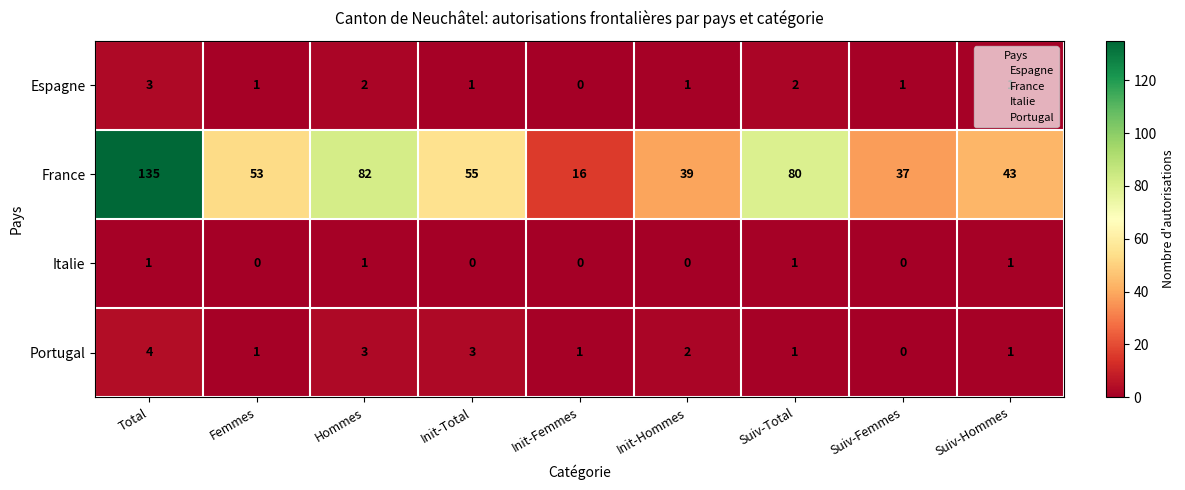

Which category has the lowest value in the France series?

Init-Femmes